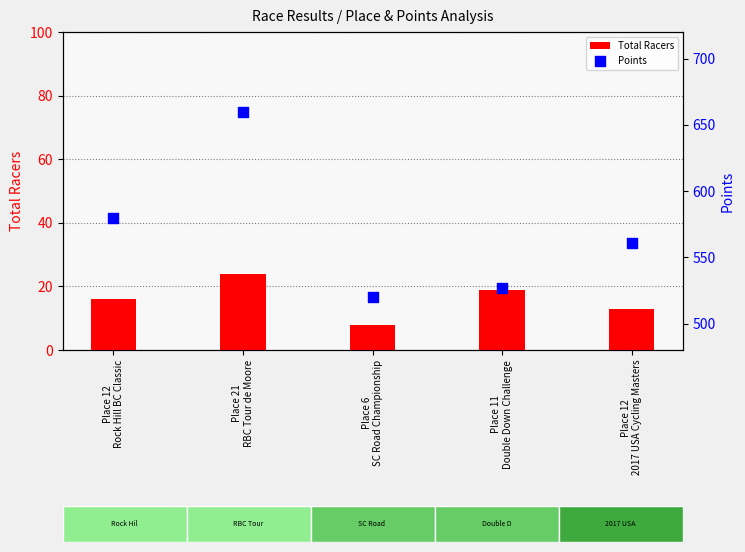

Is the value of Total Racers at Place 21
RBC Tour de Moore greater than the value of Points at Place 12
Rock Hill BC Classic?

No